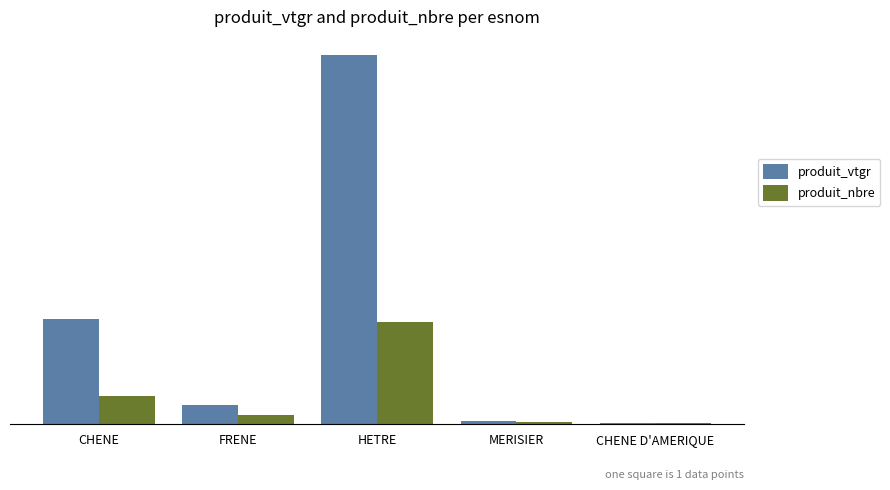

At which label is produit_vtgr closest to 522?

CHENE